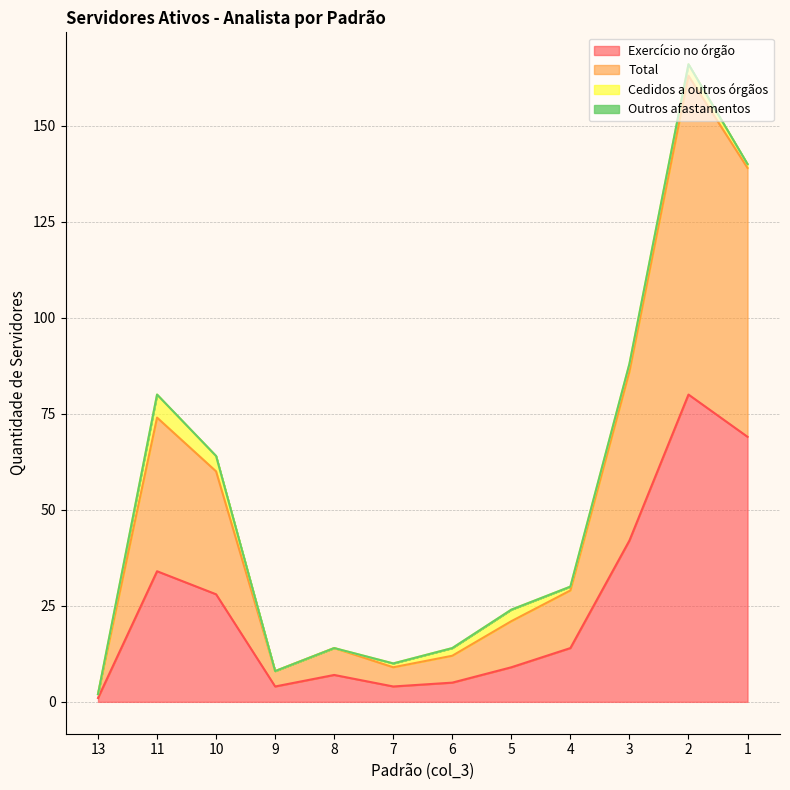

What is the maximum value for Exercício no órgão?

80